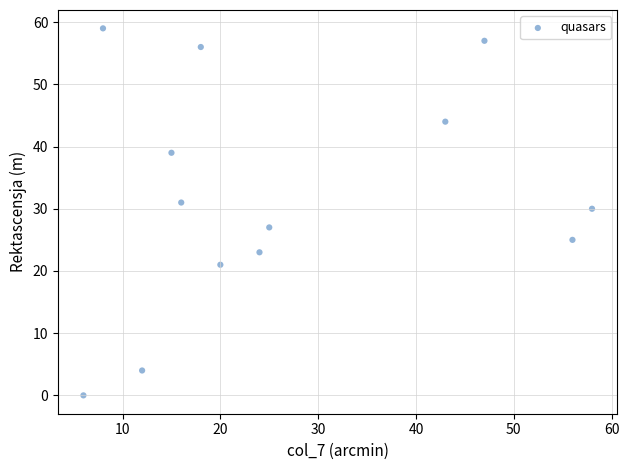

What Y value in the scatter plot is closest to 29?

30